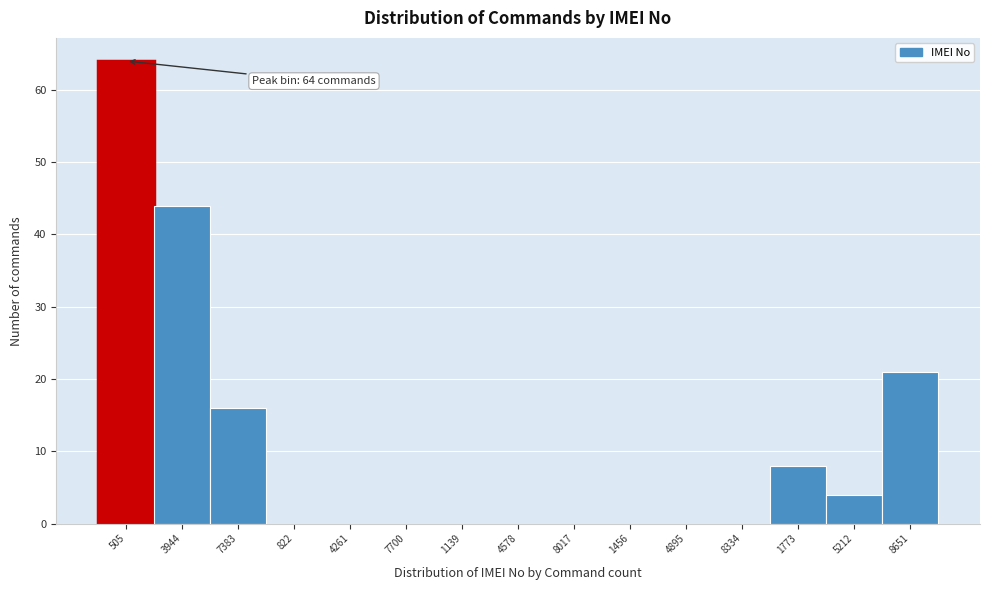

Reading right to left, transcribe all the data shown in this chart.

8651=21	5212=4	1773=8	8334=0	4895=0	1456=0	8017=0	4578=0	1139=0	7700=0	4261=0	822=0	7383=16	3944=44	505=64